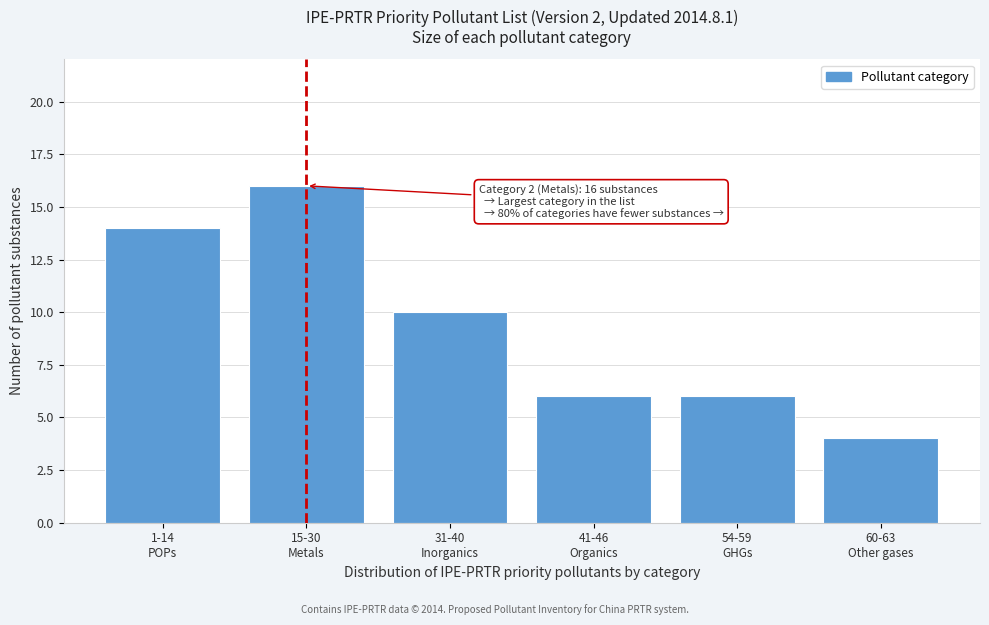

Reading left to right, list all the values displayed in this chart.

14	16	10	6	6	4